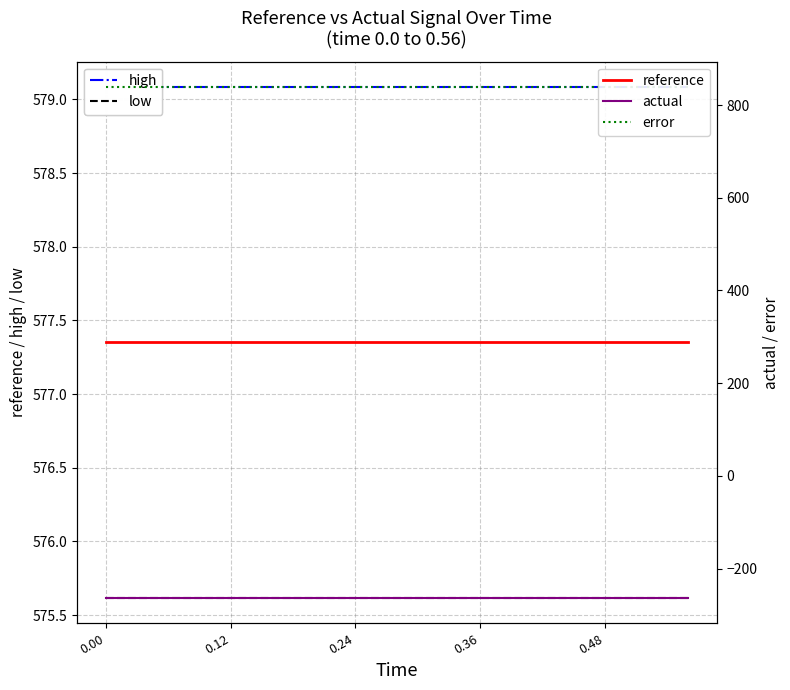

At how many categories does at least one series exceed 494?

15